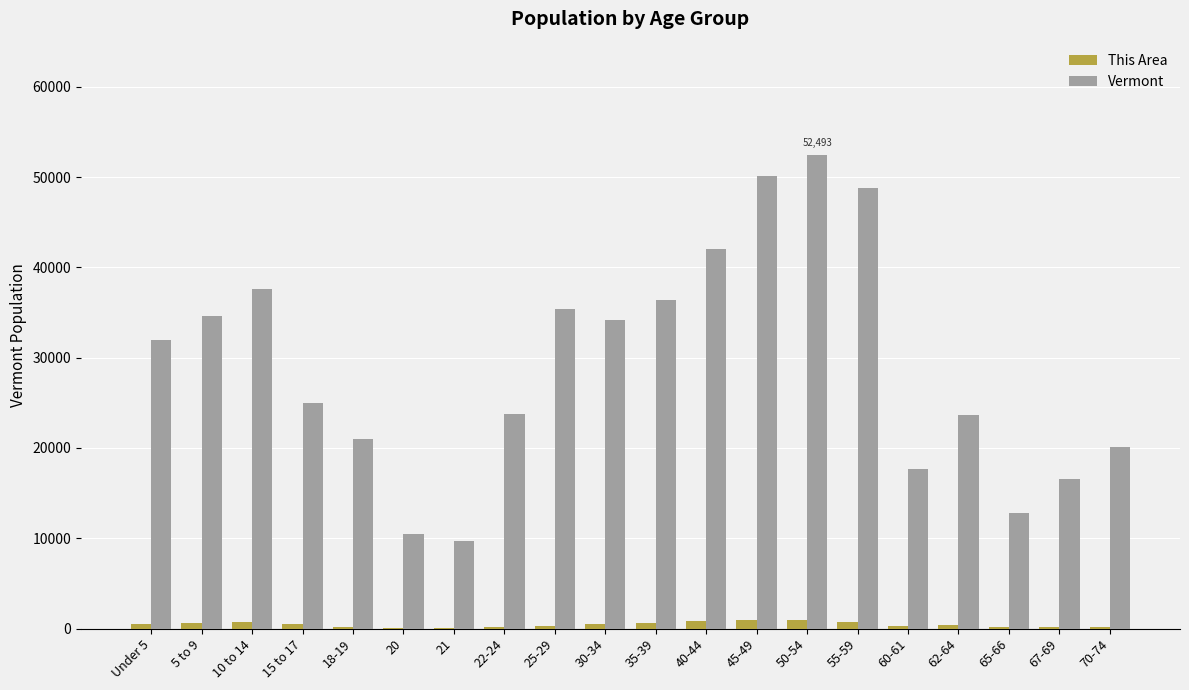

The Vermont series shows 48739 at 55-59. True or false?

True